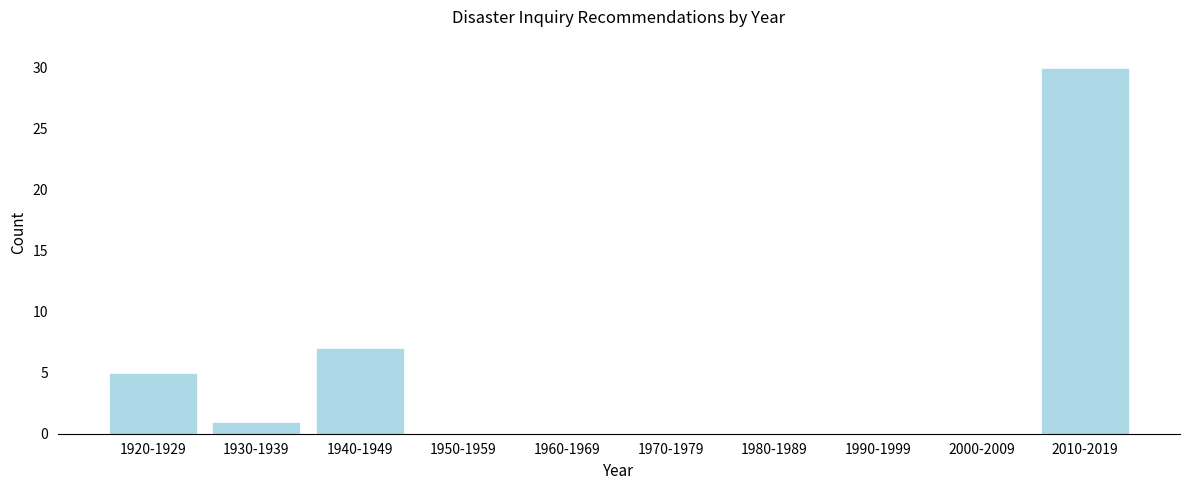

Reading left to right, extract all data points from this chart.

1920-1929=5	1930-1939=1	1940-1949=7	1950-1959=0	1960-1969=0	1970-1979=0	1980-1989=0	1990-1999=0	2000-2009=0	2010-2019=30